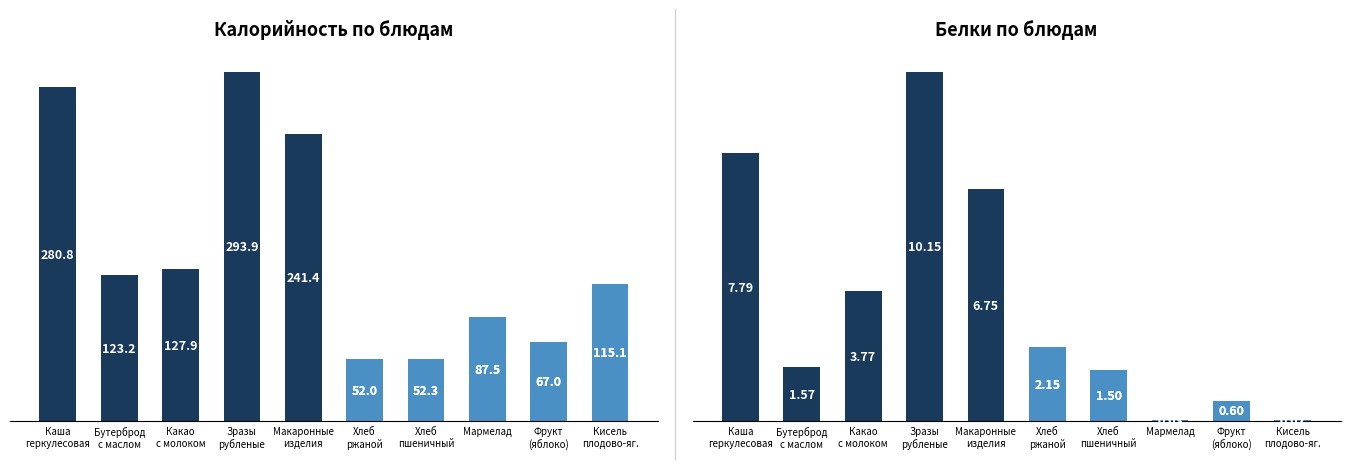

The Белки series shows 1.1 at Фрукт (яблоко). True or false?

False